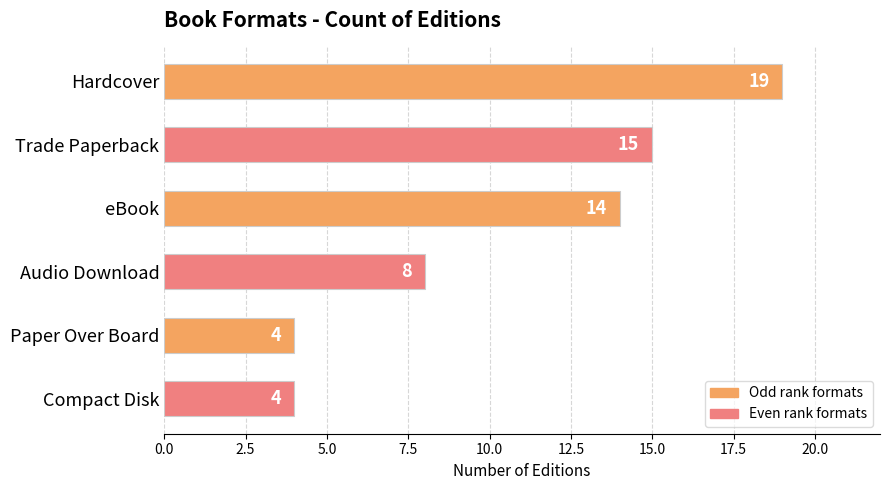

The value at Trade Paperback is 15. True or false?

True